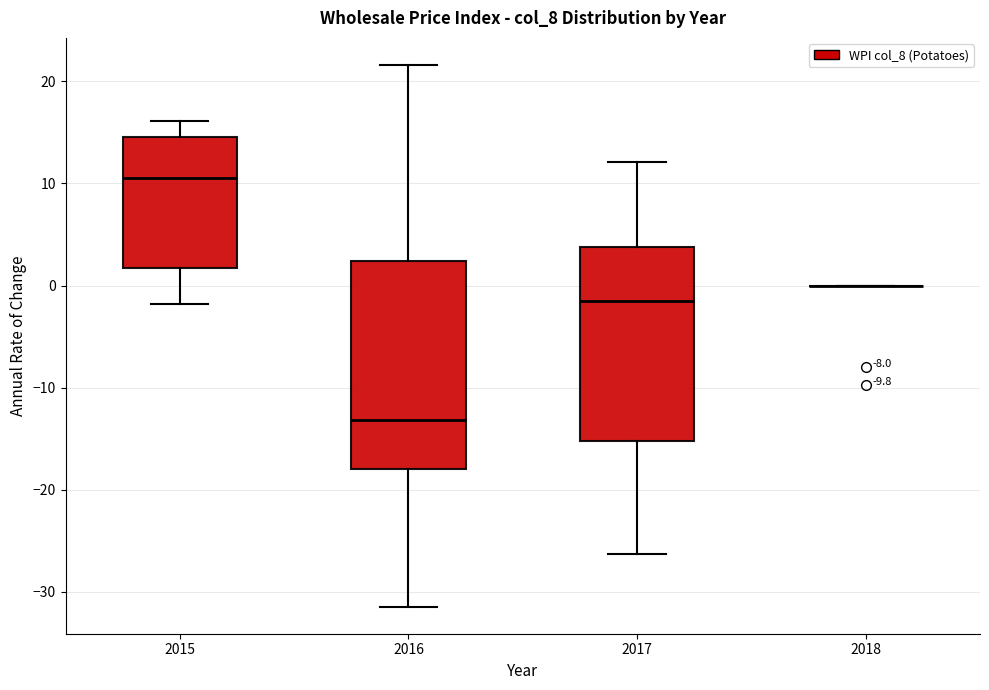

Comparing the boxes themselves (not the whiskers), which one is the tallest?

2016